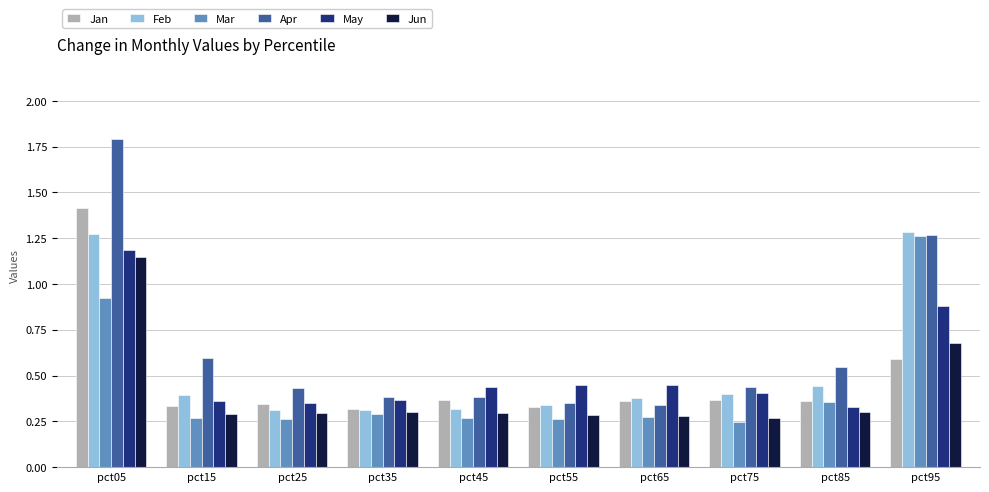

Is it true that Apr equals 0.6 at pct75?

False